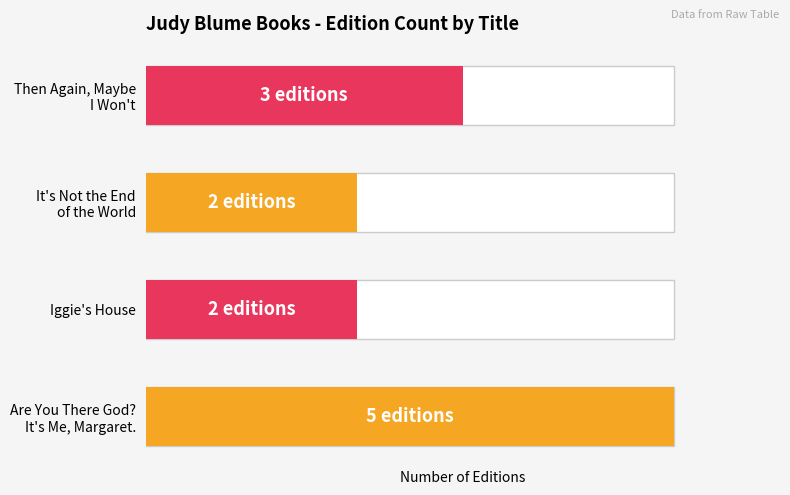

Are the bars horizontal?

Yes